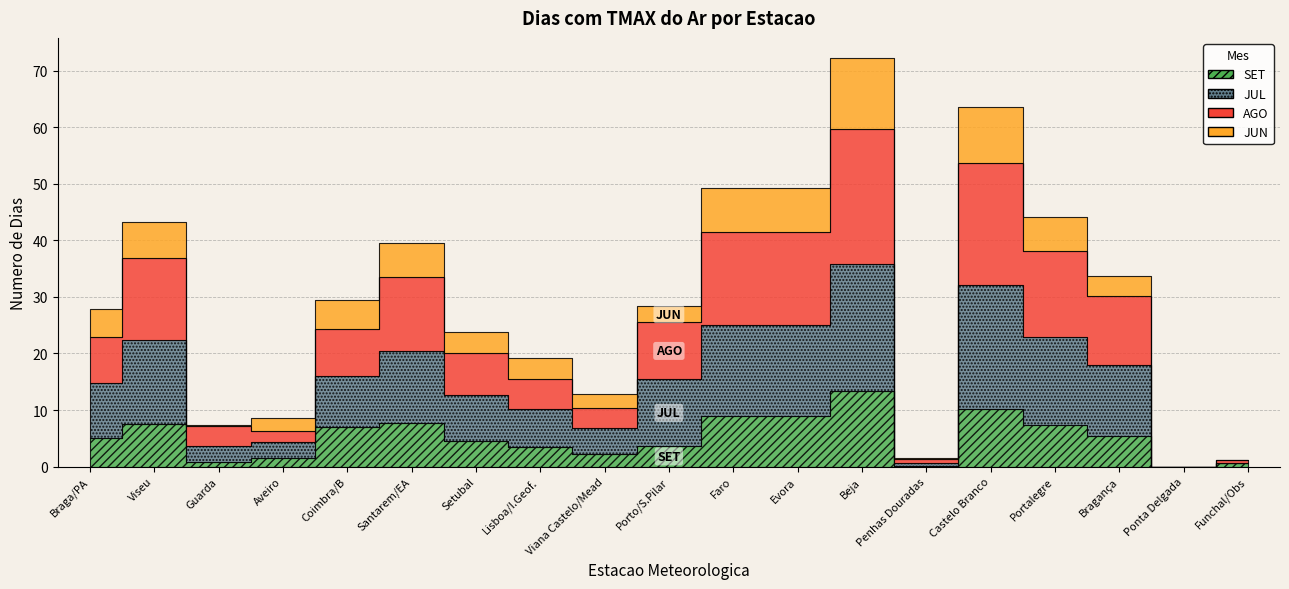

Read the JUN value at Setubal.

3.7